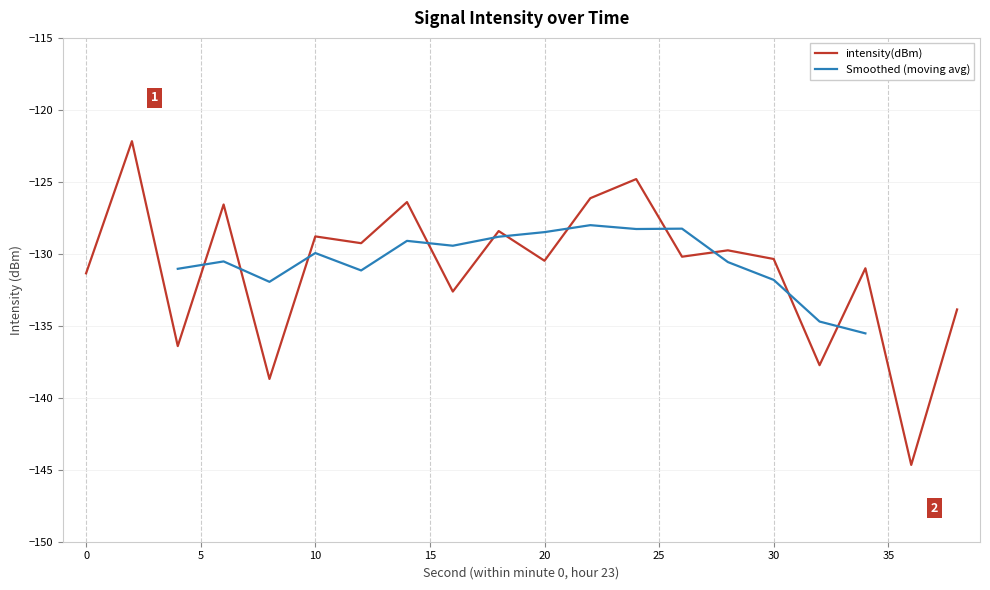

What is the approximate value at 36?

-144.7